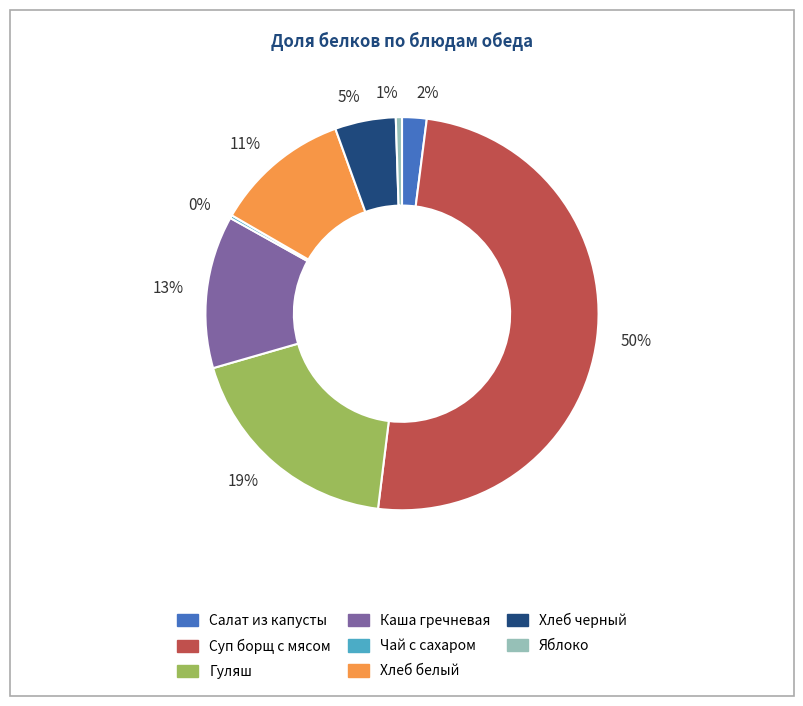

Is 2% the majority of the pie?

No